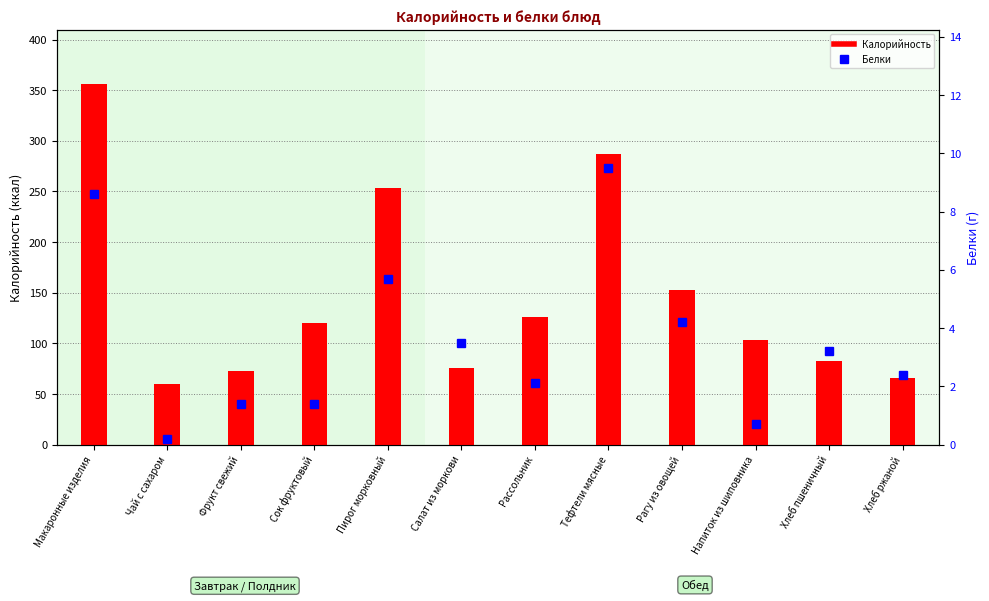

What is the maximum value for Белки?

9.5